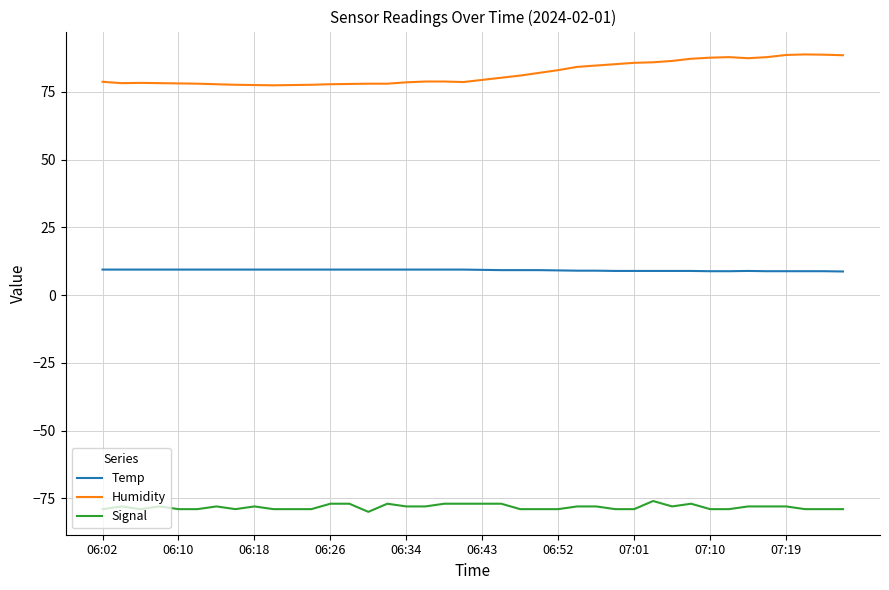

Rank the series by their average value, from lowest to highest.

Signal, Temp, Humidity